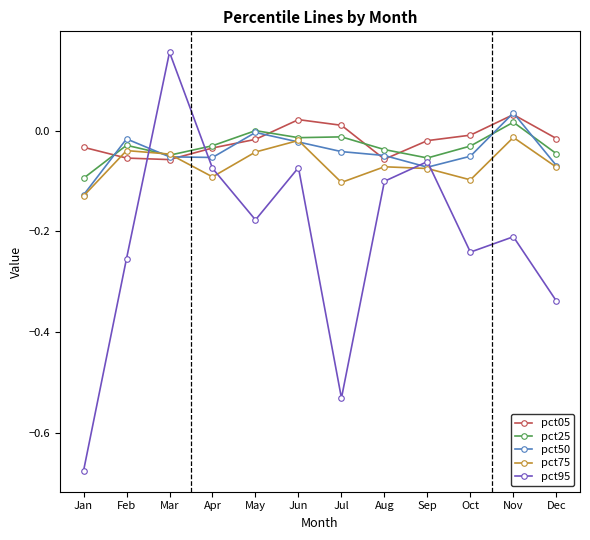

Which category has the lowest value in the pct50 series?

Jan